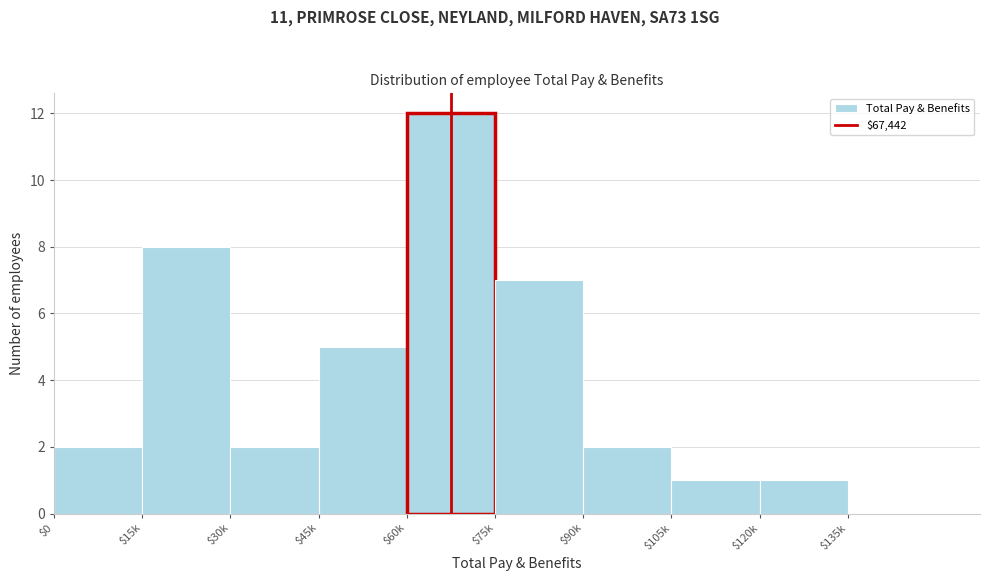

Is it true that the value at $105k is 1?

True